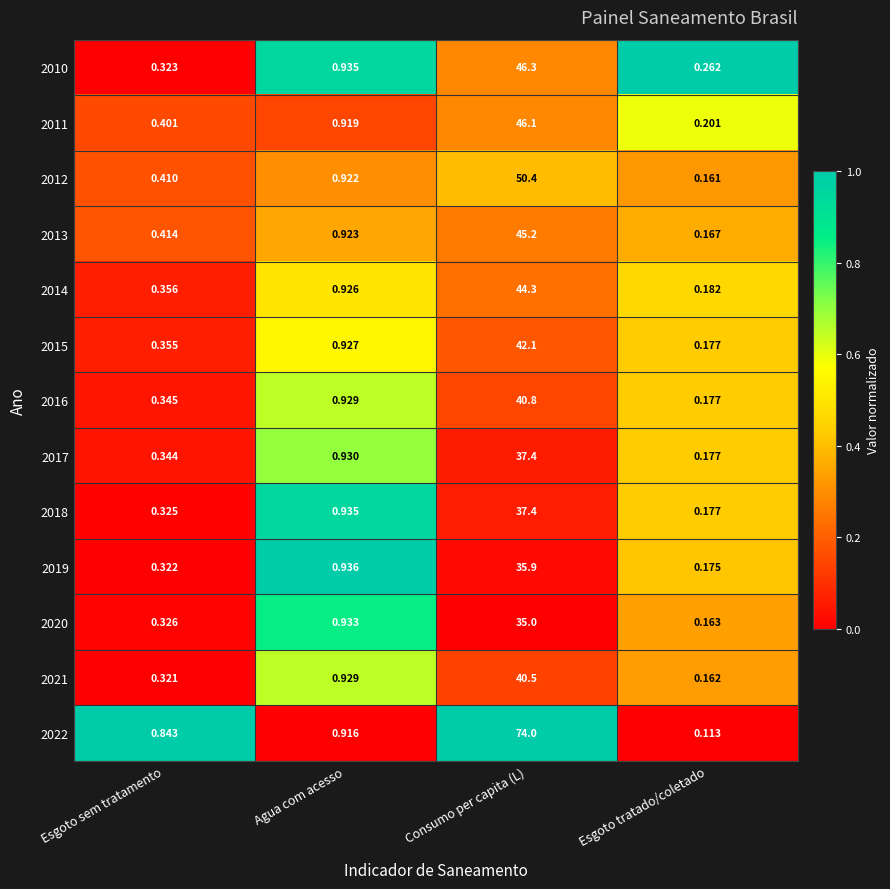

At which label is 2015 closest to 21?

Agua com acesso